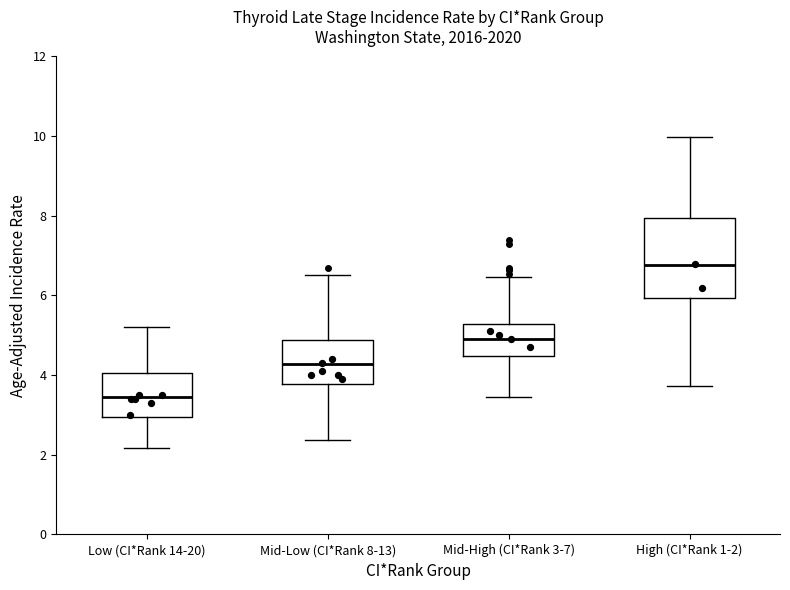

Where is the upper edge of the box for High (CI*Rank 1-2) on the y-axis? The values are not printed on the chart, so give them approximately, as read against the axis.

8.2